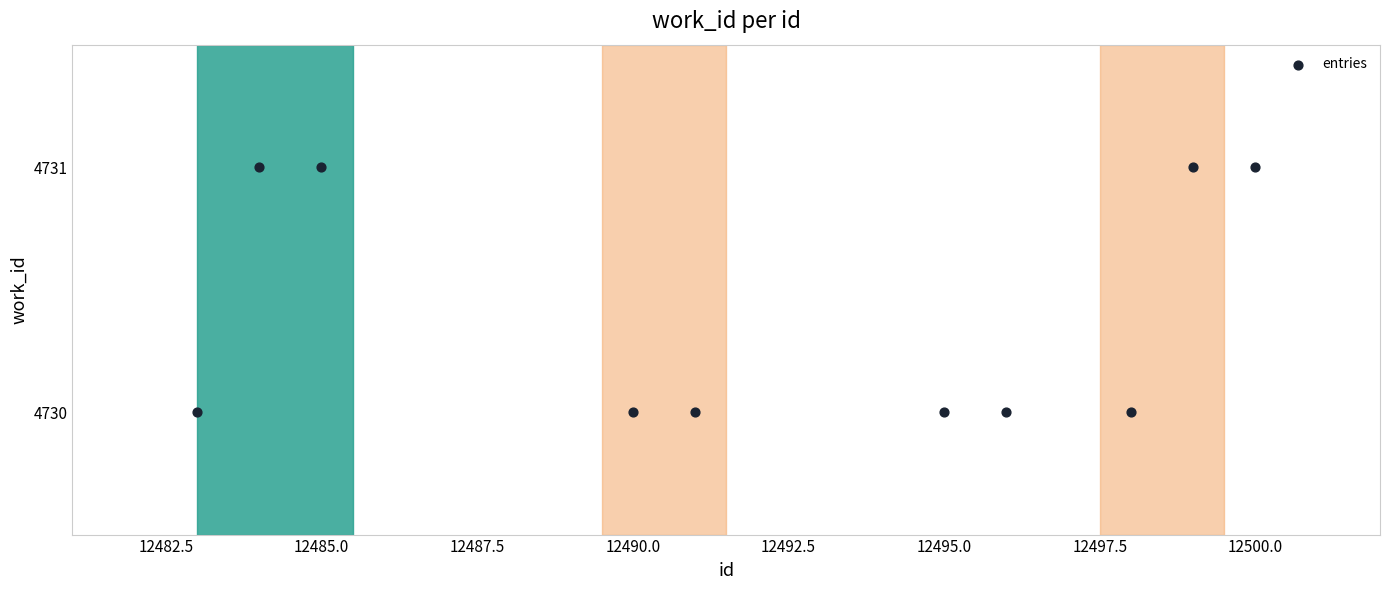

What is the range of X values (max minus min)?

17